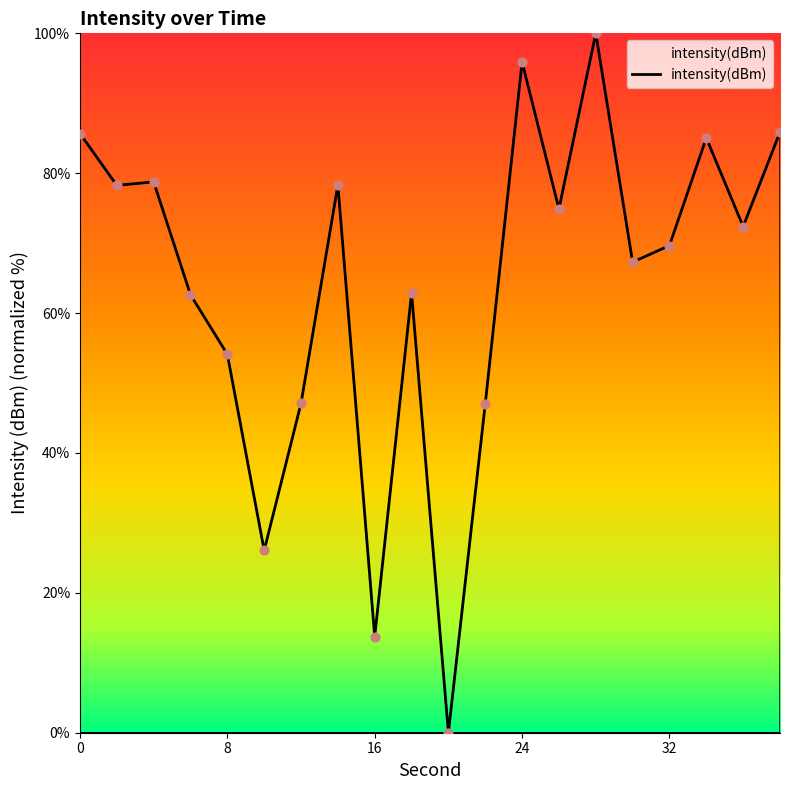

What is the difference between the maximum and minimum values?

100.0